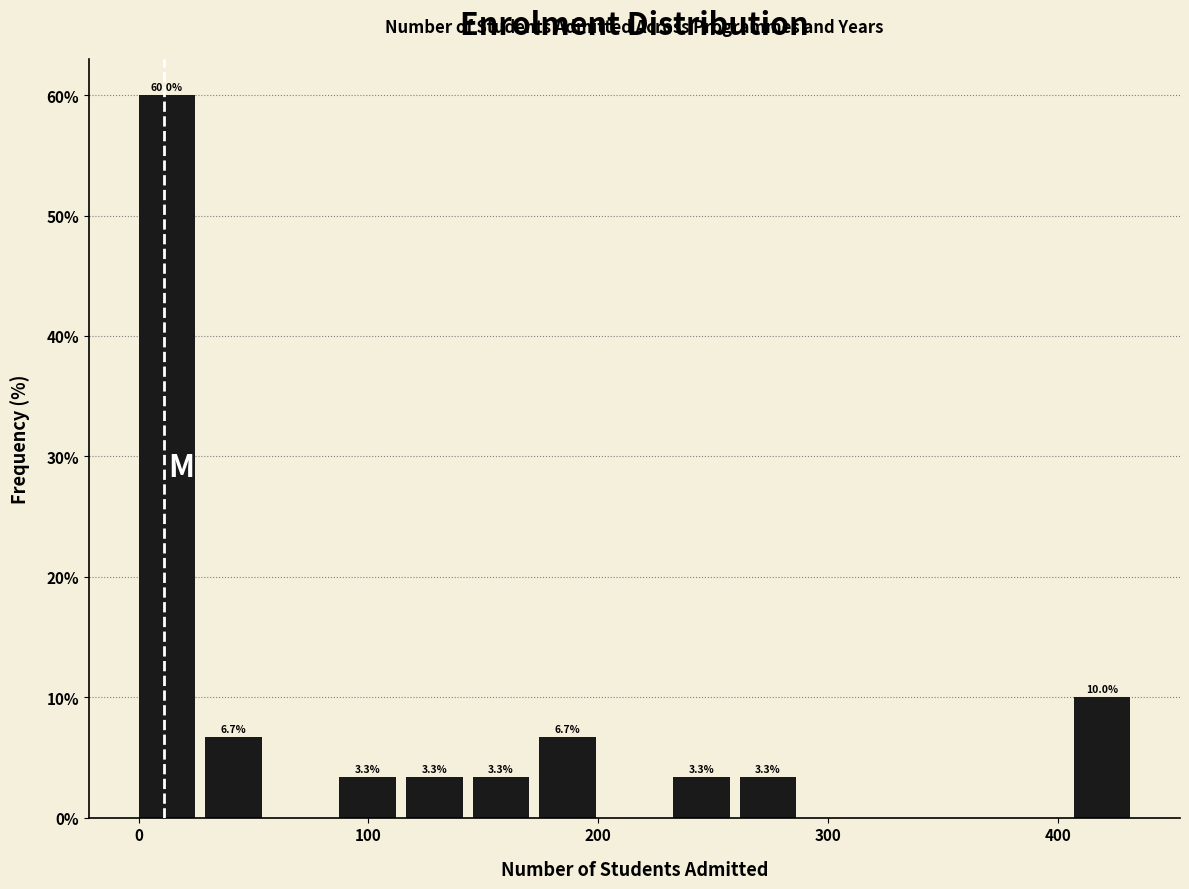

Read against the x-axis, roughly where is the centre of the tallest bar?

10